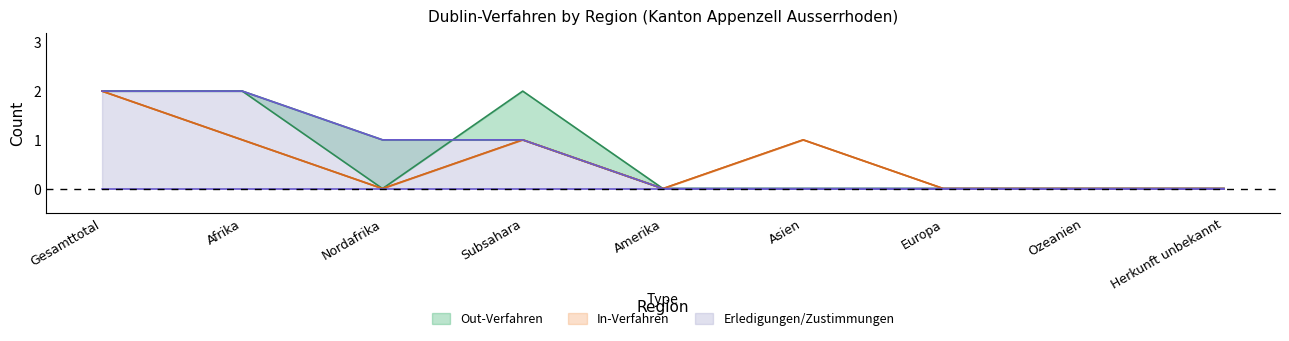

Does the chart have visible grid lines?

No